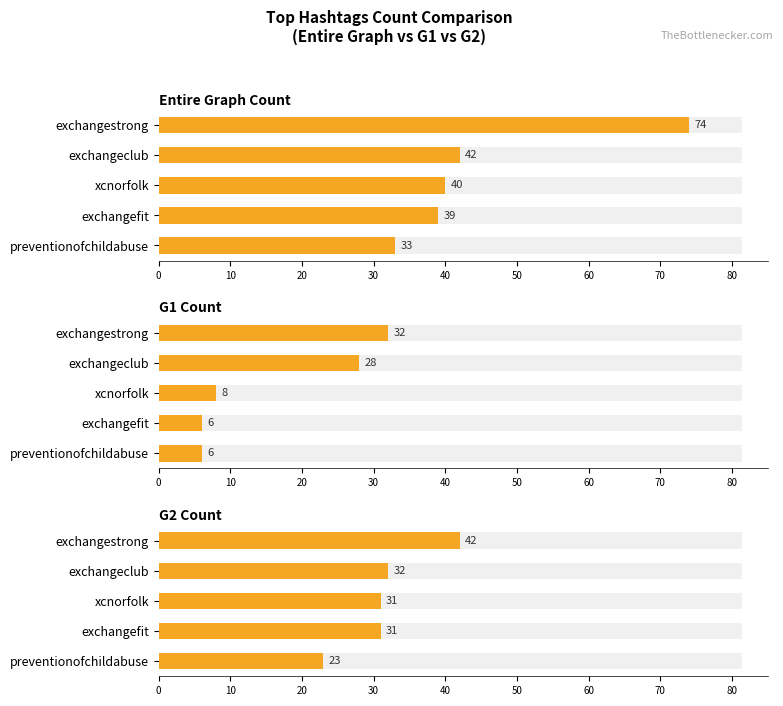

Reading left to right, extract all data points from this chart.

Entire Graph Count: 74	42	40	39	33
G1 Count: 32	28	8	6	6
G2 Count: 42	32	31	31	23